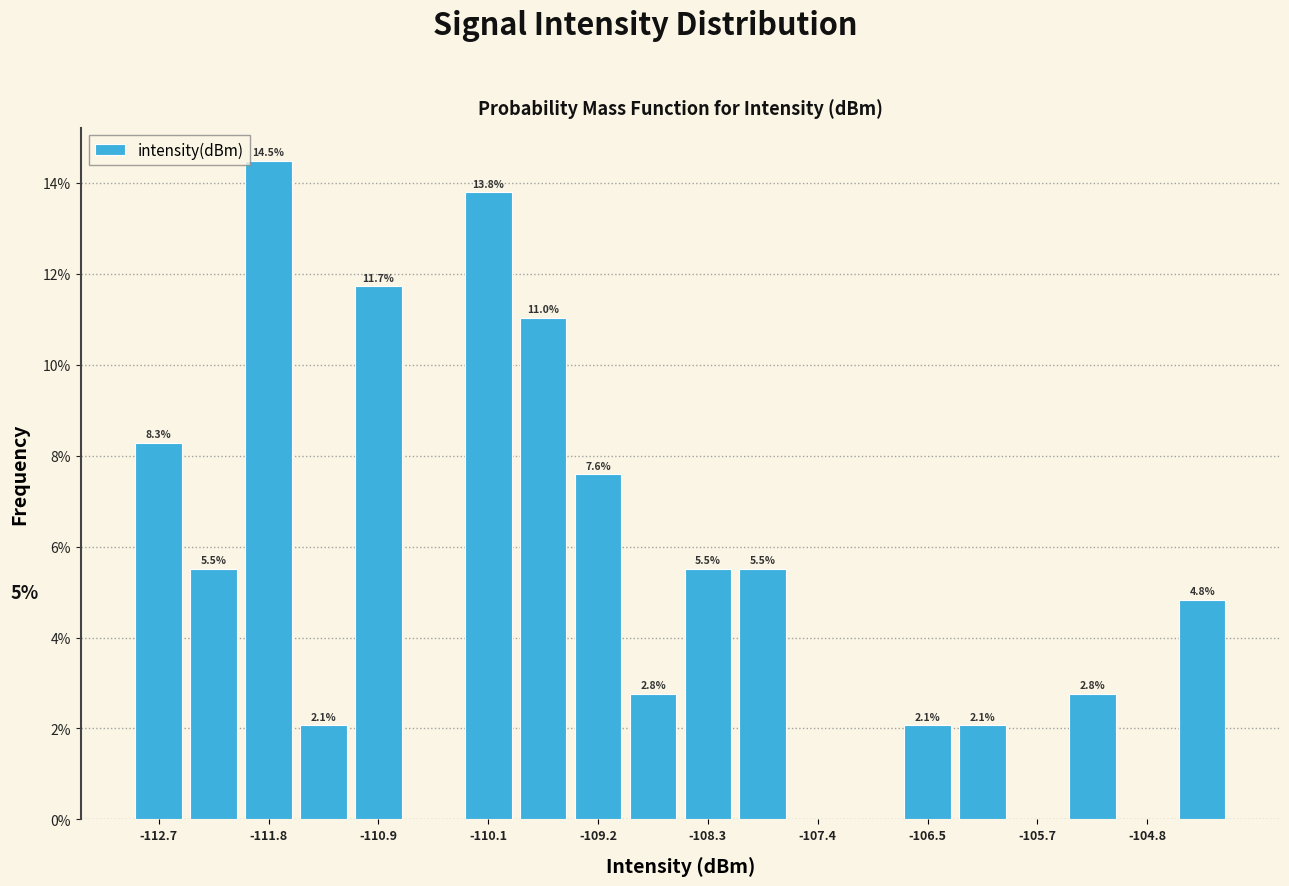

Over which range of the x-axis is the bar tallest?

-112.0 to -111.6